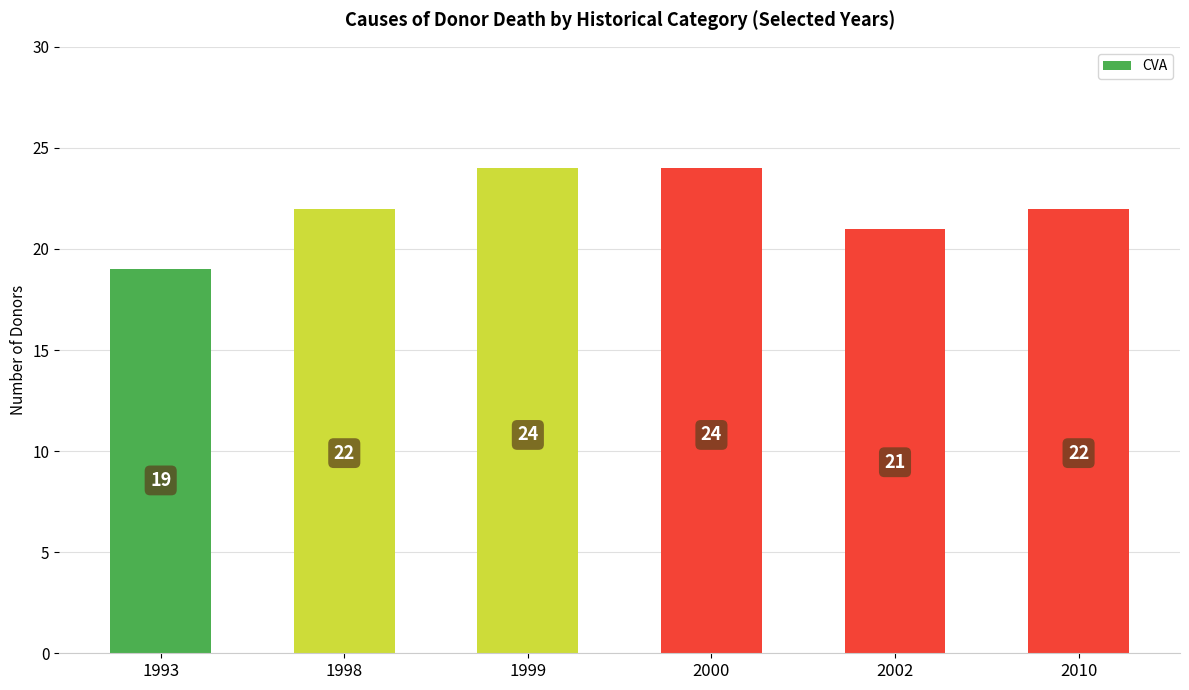

The chart shows a value of 14 at 2000. True or false?

False